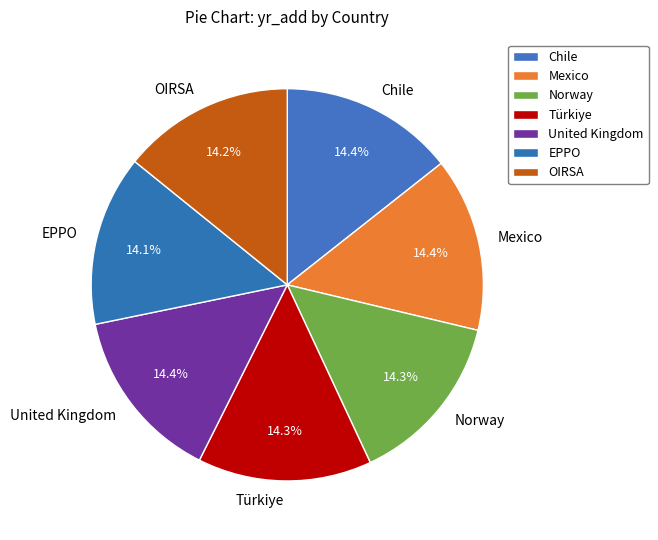

To the nearest percent, what is the combined percentage of Türkiye and Mexico?

29%